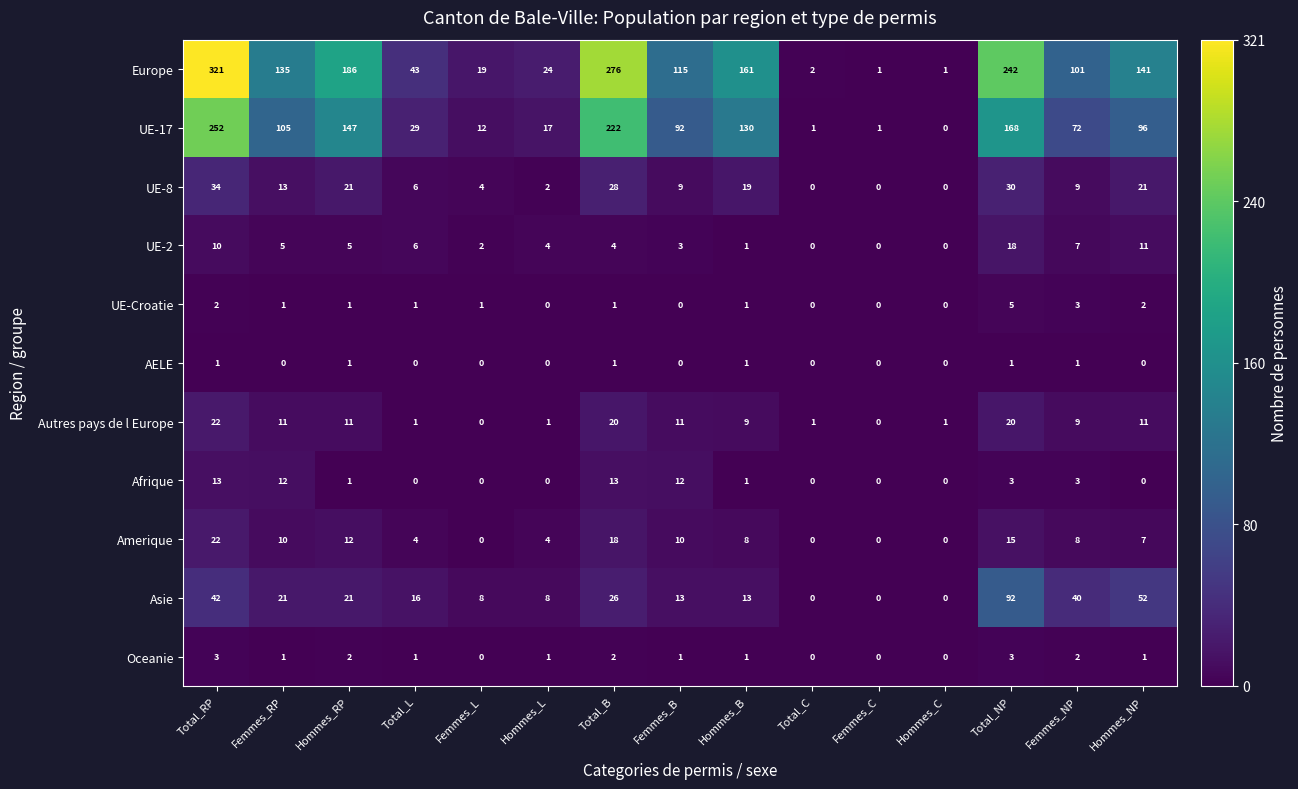

What is the sum of all Asie values?

352